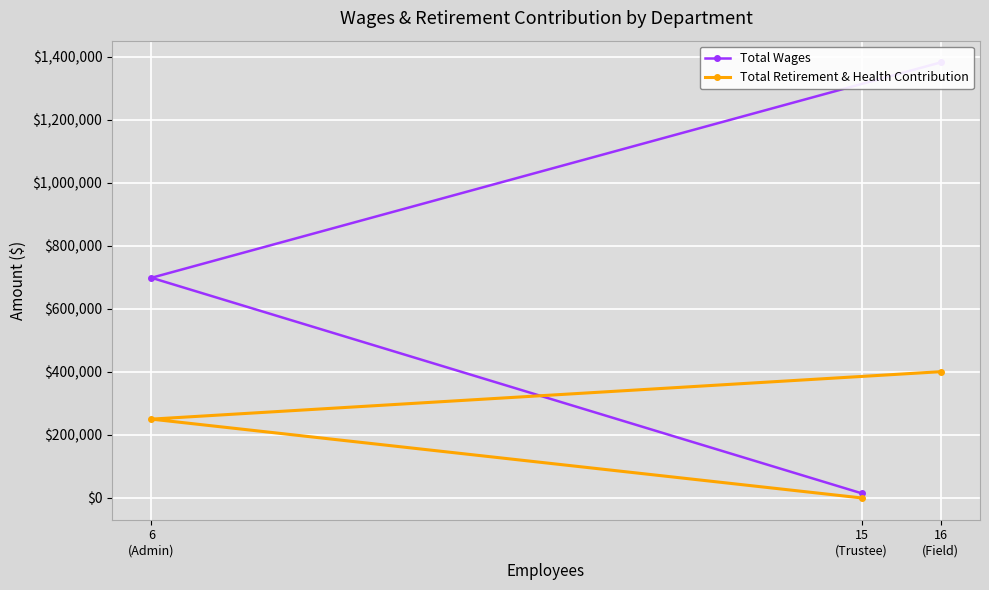

Where does the Total Wages series first go above 698949?

16
(Field)